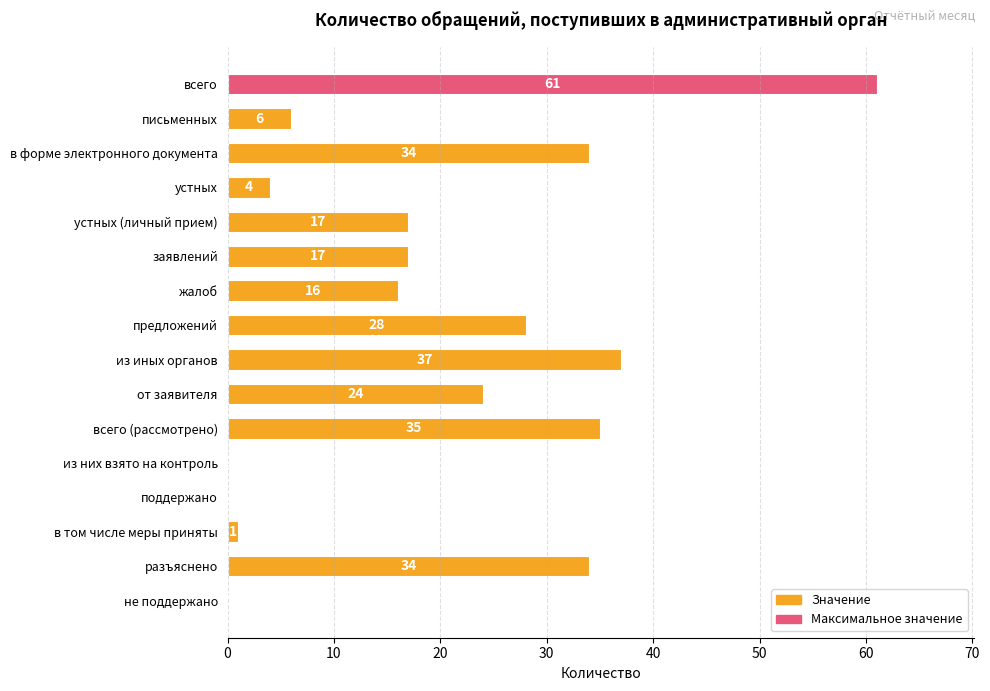

The chart shows a value of 0 at из них взято на контроль. True or false?

True